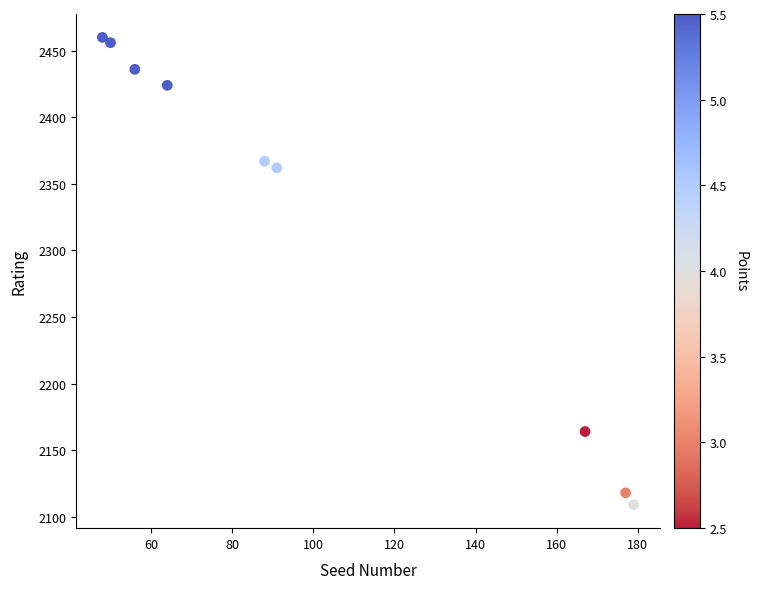

What Y value in the scatter plot is closest to 2284?

2362